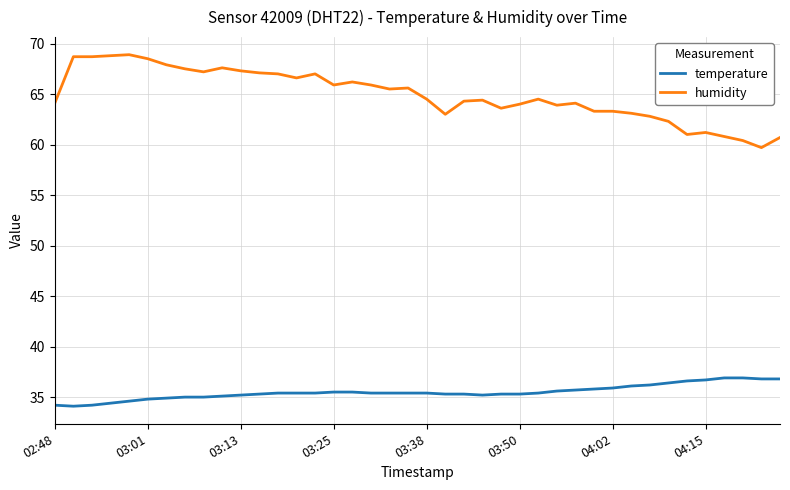

Rank the series by their maximum value, from lowest to highest.

temperature, humidity